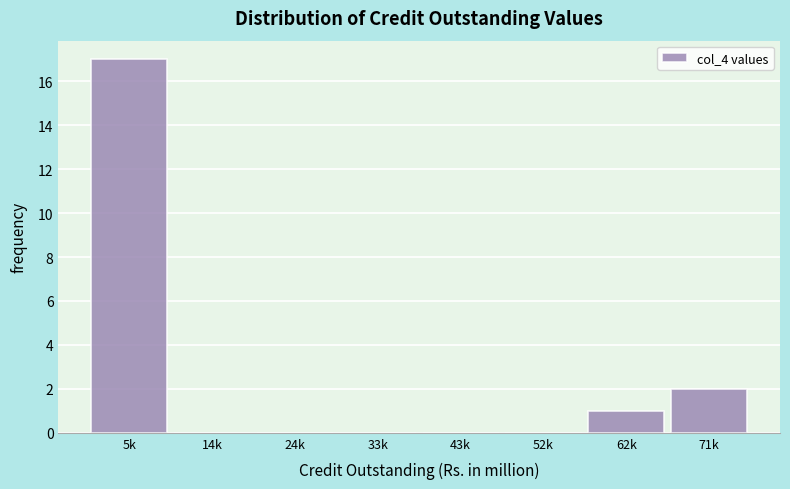

Reading left to right, extract all data points from this chart.

5k=17	14k=0	24k=0	33k=0	43k=0	52k=0	62k=1	71k=2